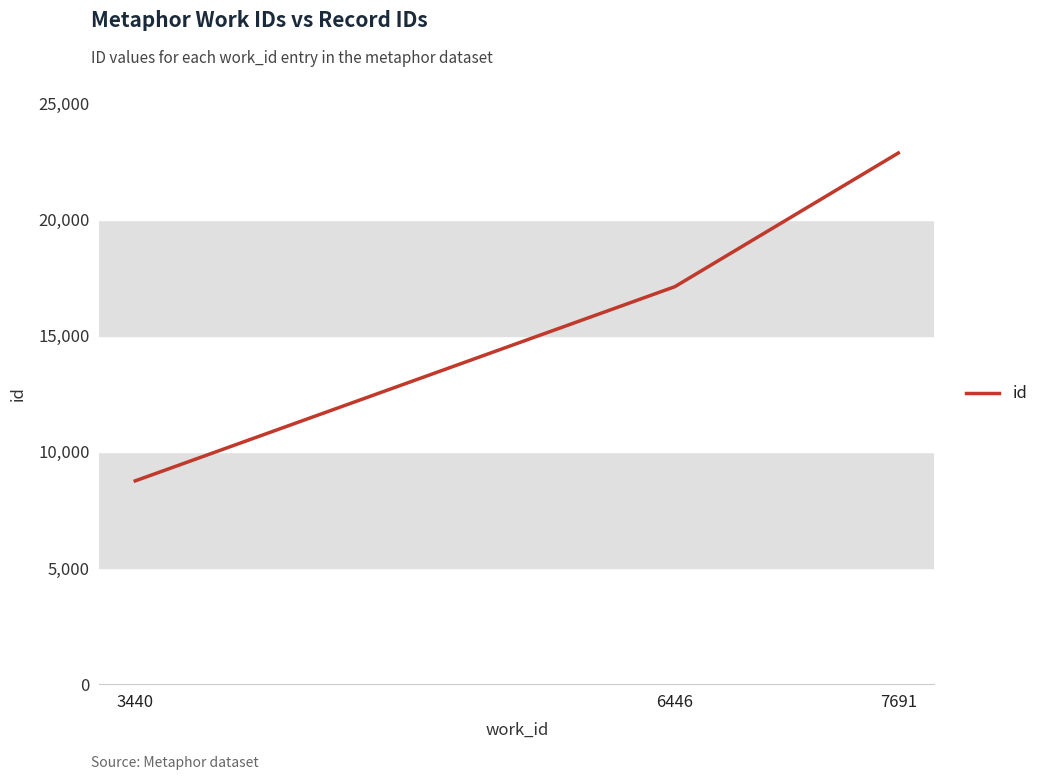

Count the values in the range 8753 to 22868.

3